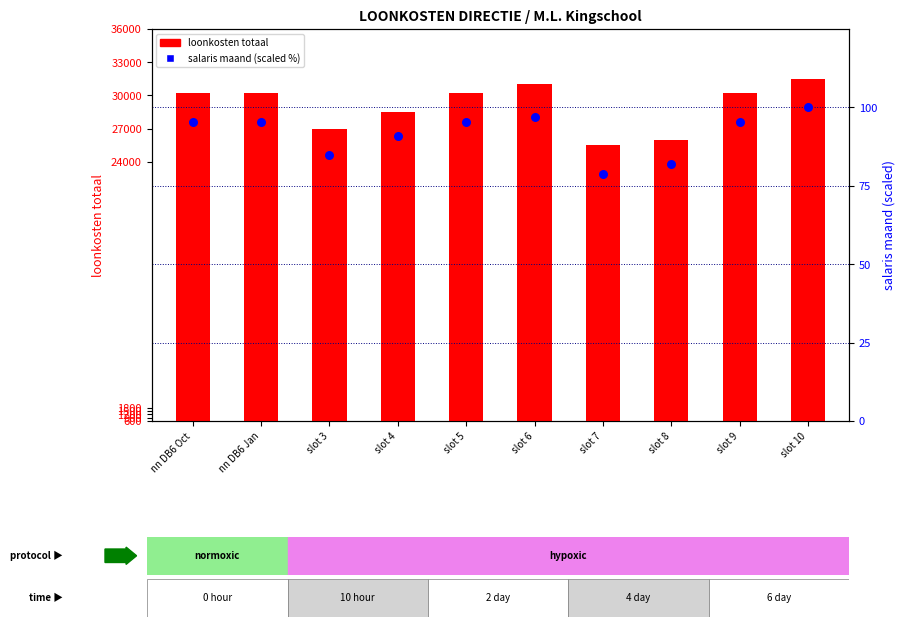

At how many categories does at least one series exceed 16469?

10